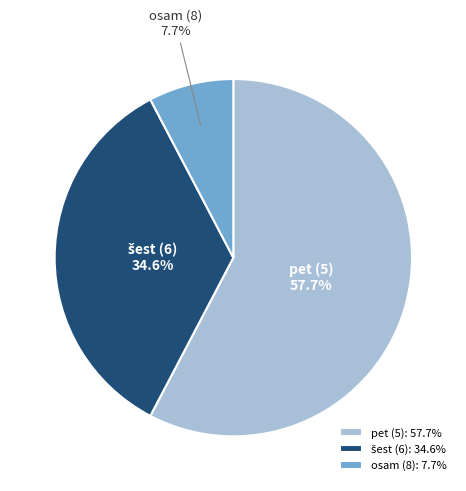

What is the ratio of the value at pet (5) to the value at osam (8)?

7.5